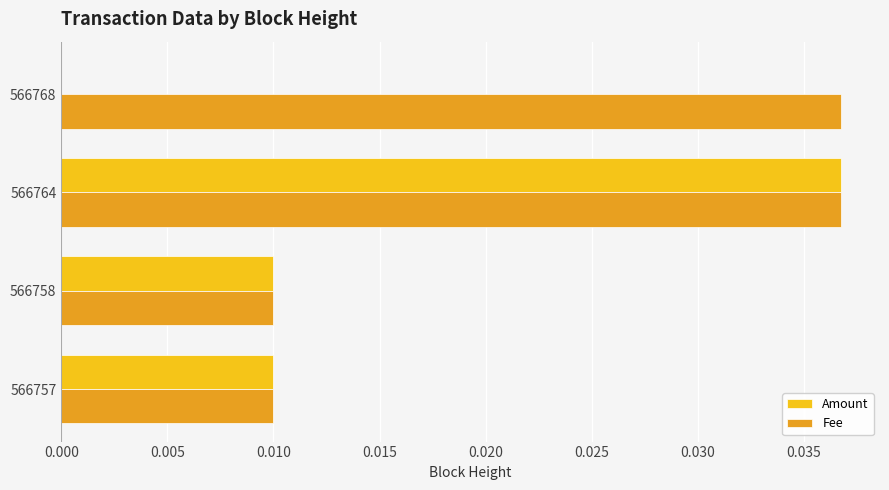

At which category is the sum across all series the highest?

566764